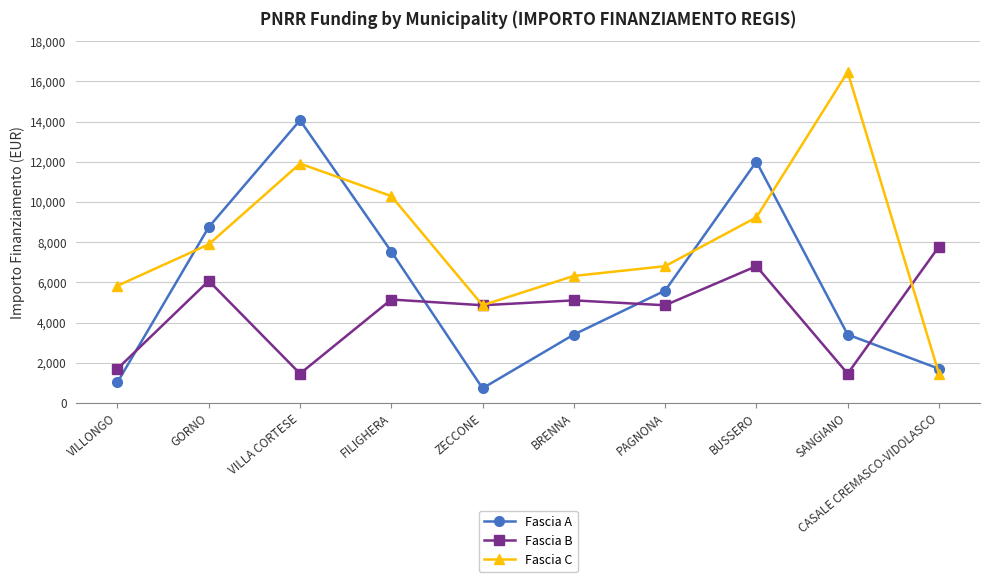

Which series changed the most between ZECCONE and SANGIANO?

Fascia C